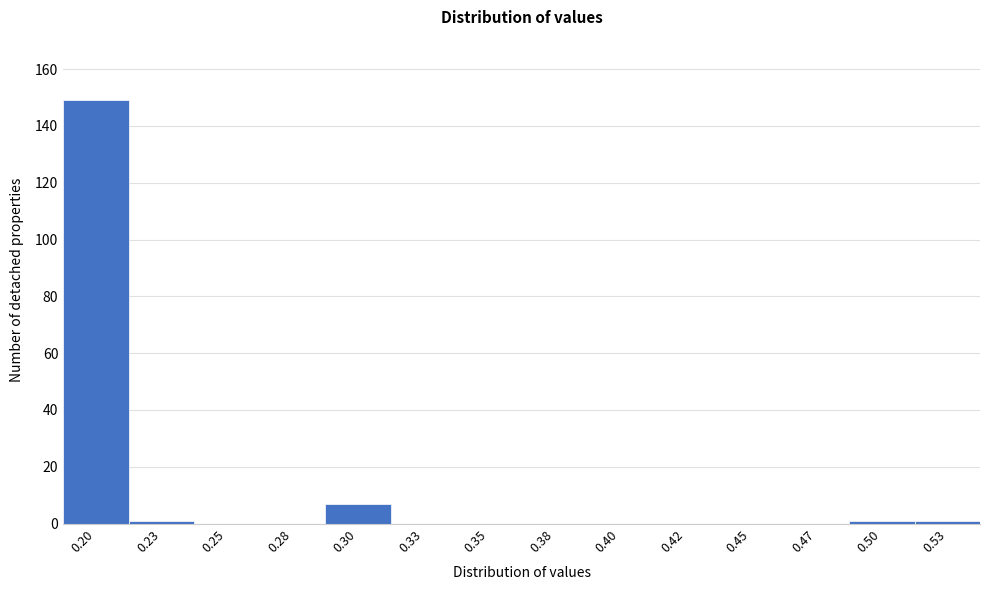

Reading right to left, extract all data points from this chart.

0.53=1	0.50=1	0.47=0	0.45=0	0.42=0	0.40=0	0.38=0	0.35=0	0.33=0	0.30=7	0.28=0	0.25=0	0.23=1	0.20=149